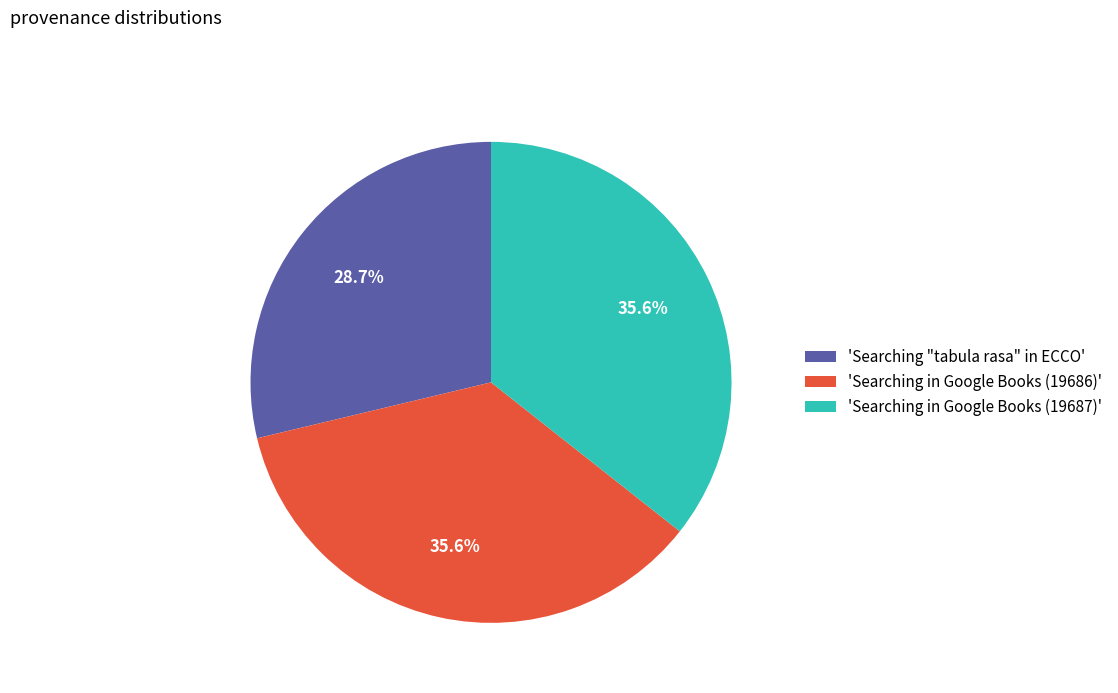

Combined, do 'Searching in Google Books (19686)' and 'Searching "tabula rasa" in ECCO' account for over 50%?

Yes